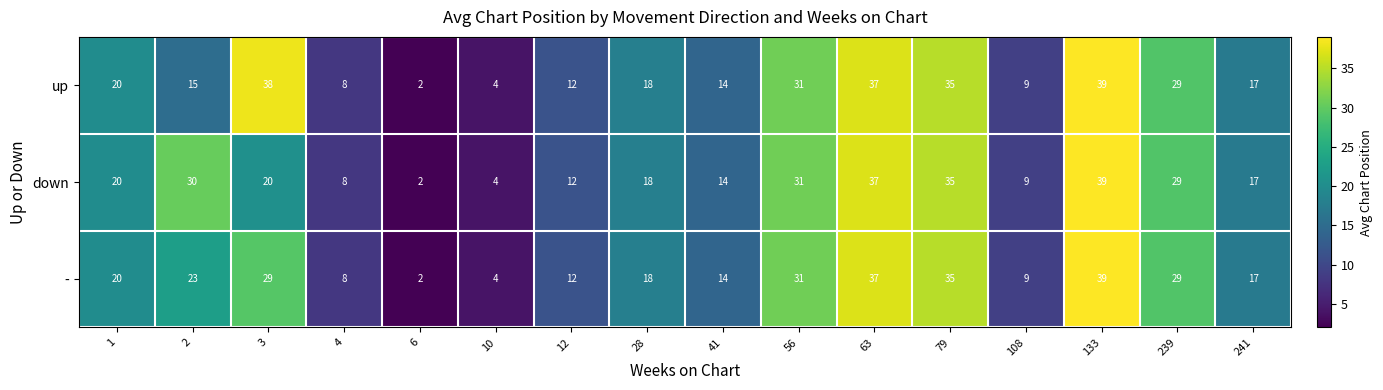

At how many categories does at least one series exceed 13?

11